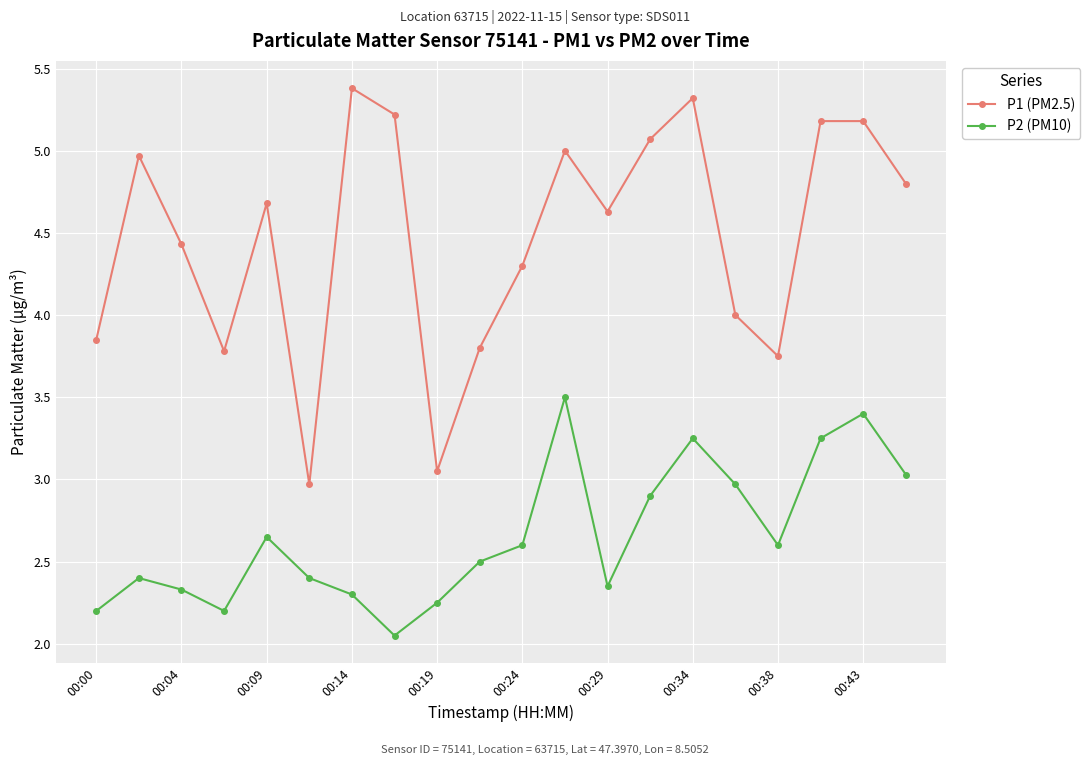

List the series in order of their peak value, highest first.

P1 (PM2.5), P2 (PM10)